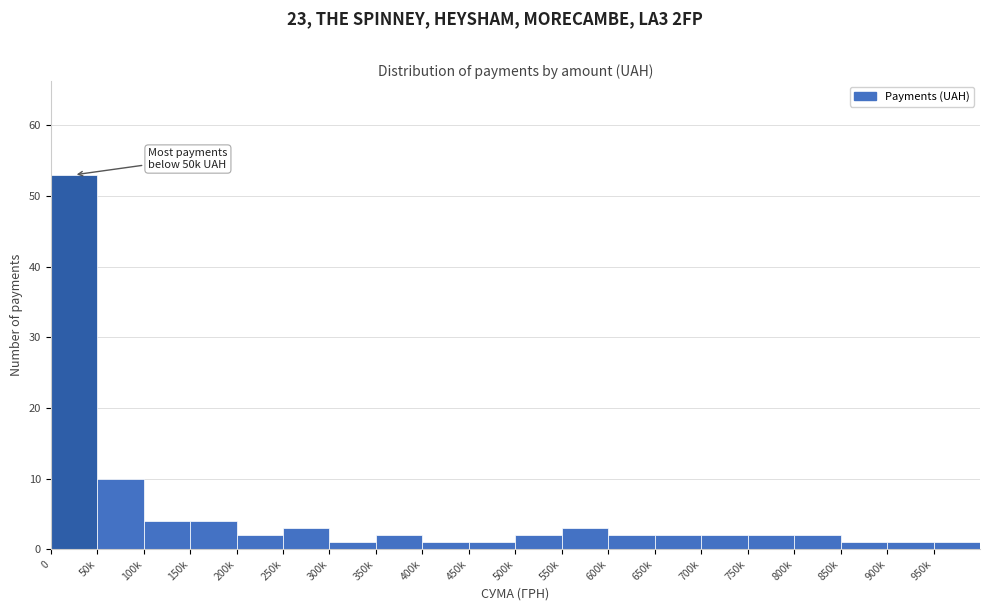

Reading right to left, transcribe all the data shown in this chart.

950k=1	900k=1	850k=1	800k=2	750k=2	700k=2	650k=2	600k=2	550k=3	500k=2	450k=1	400k=1	350k=2	300k=1	250k=3	200k=2	150k=4	100k=4	50k=10	0=53